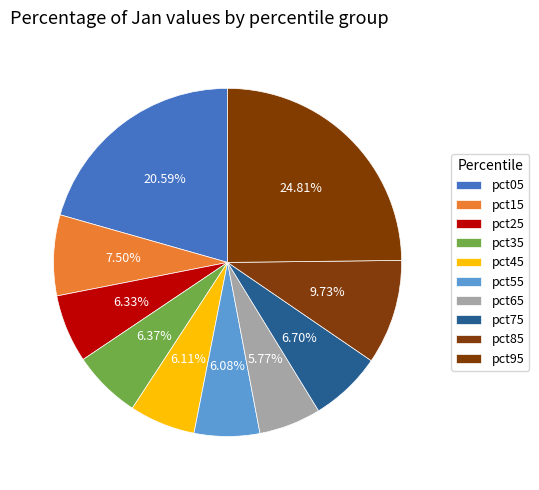

To the nearest percent, what percentage of the pie is pct05?

21%